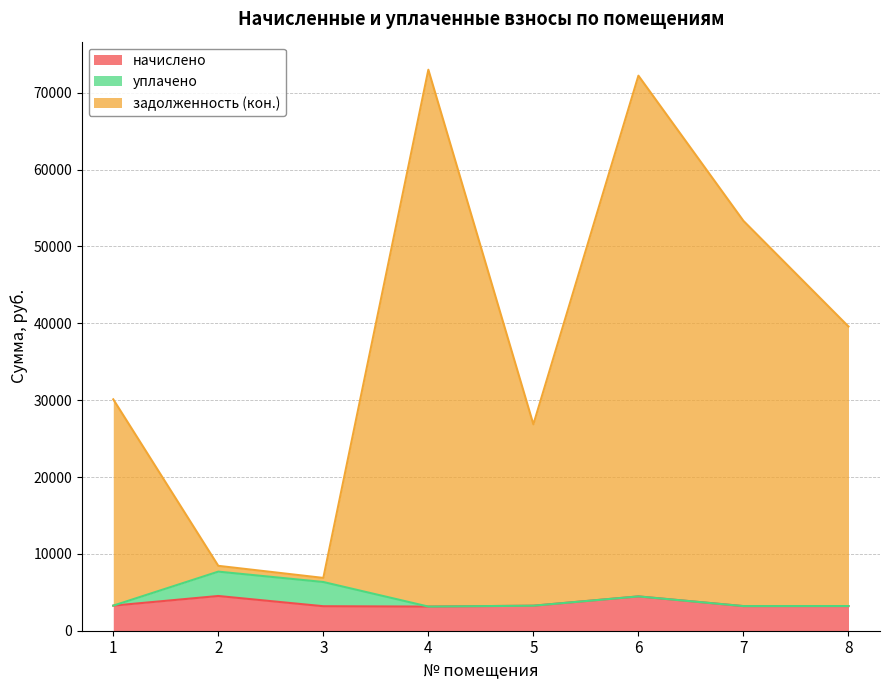

The value of задолженность (кон.) at 3 is 6869.1. True or false?

True